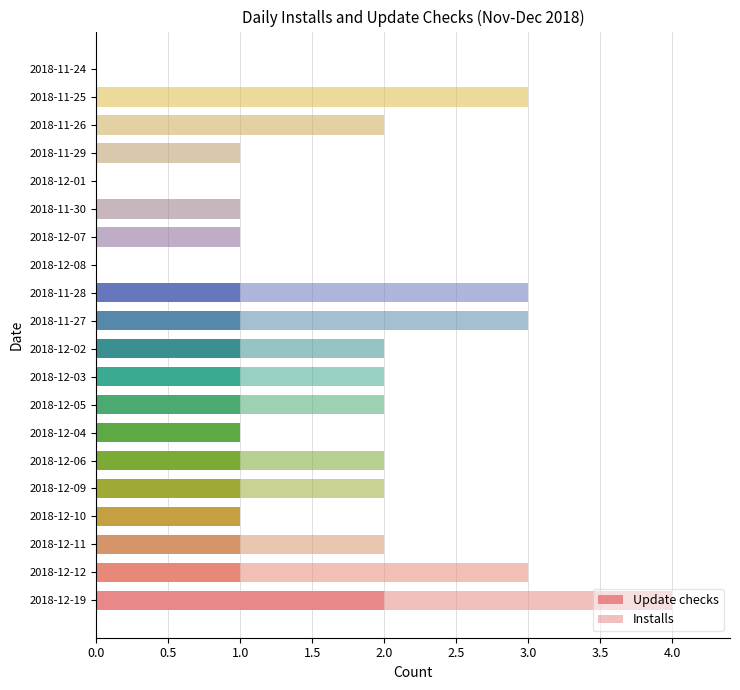

How many series are shown in this chart?

2